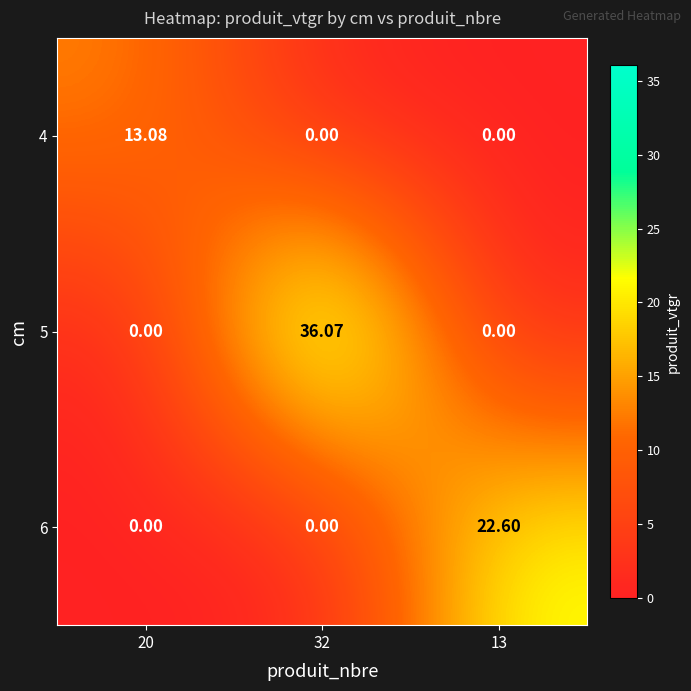

Which series has the widest spread of values?

5